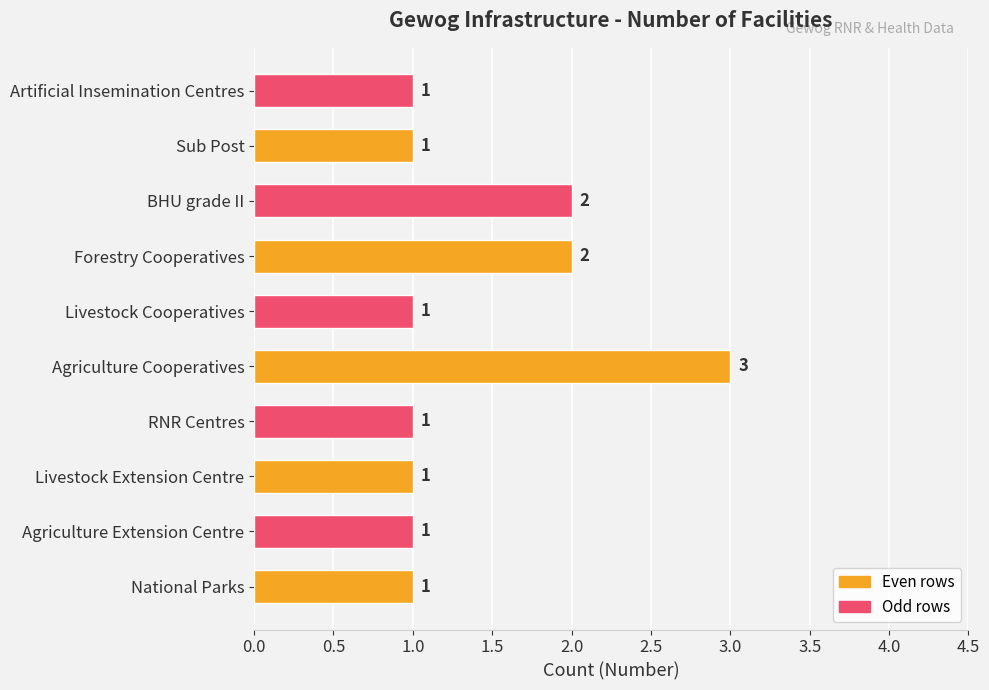

How many values are between 1 and 2?

9